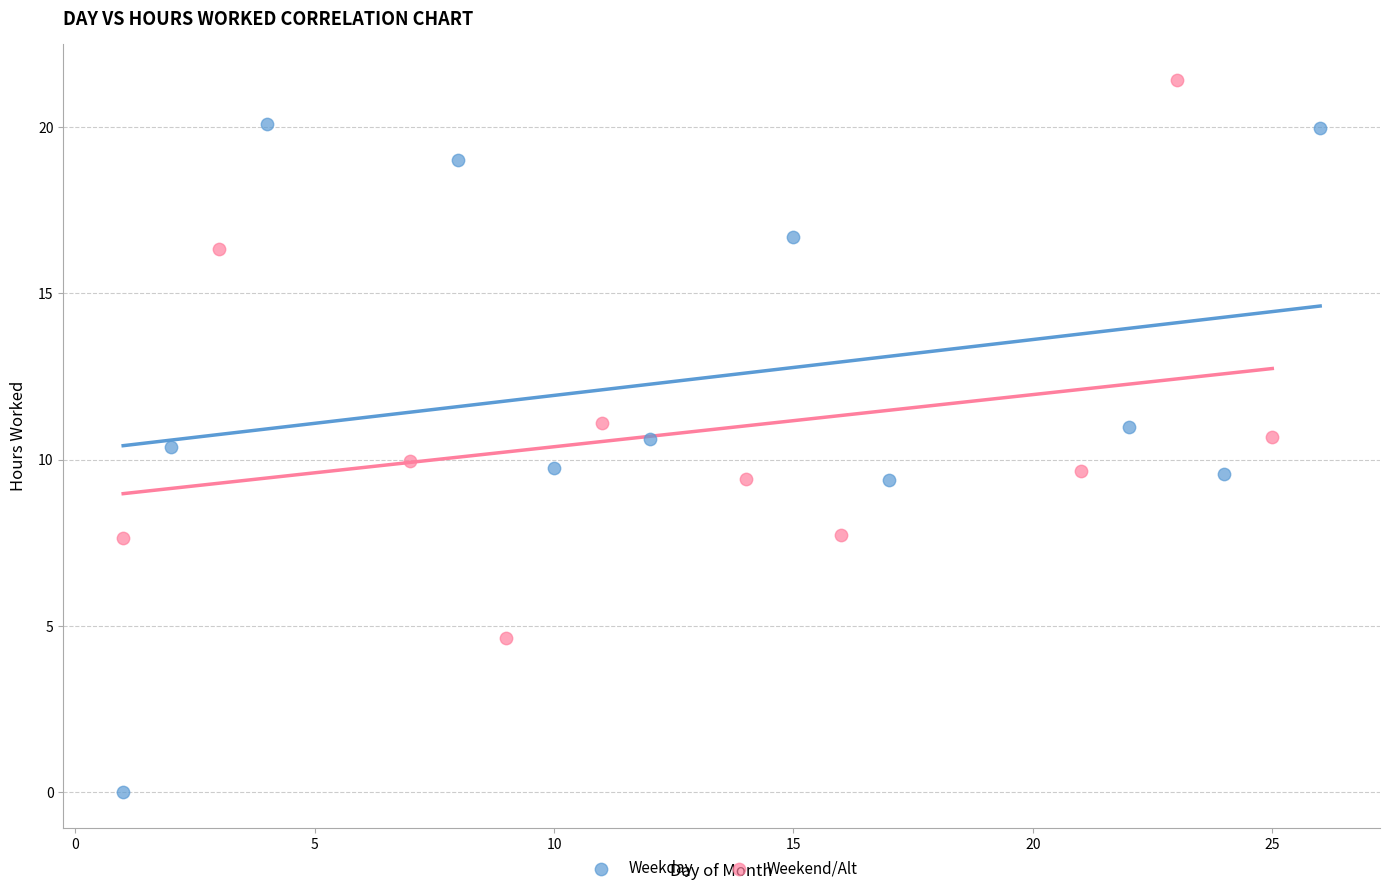

Which series has the widest spread of Y values?

Weekday